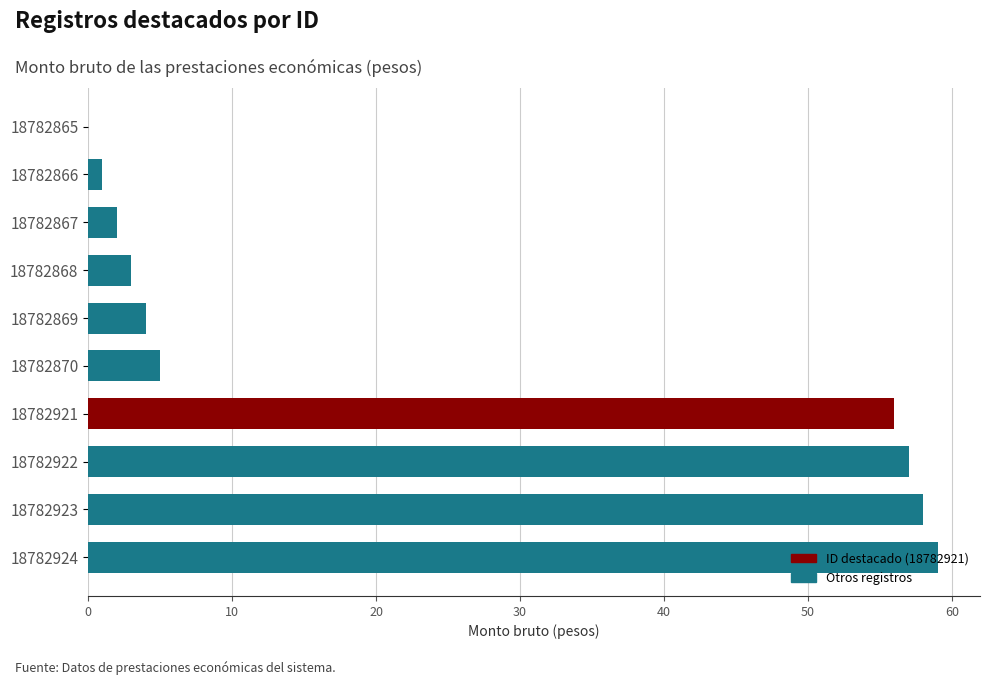

The chart shows a value of 2 at 18782867. True or false?

True